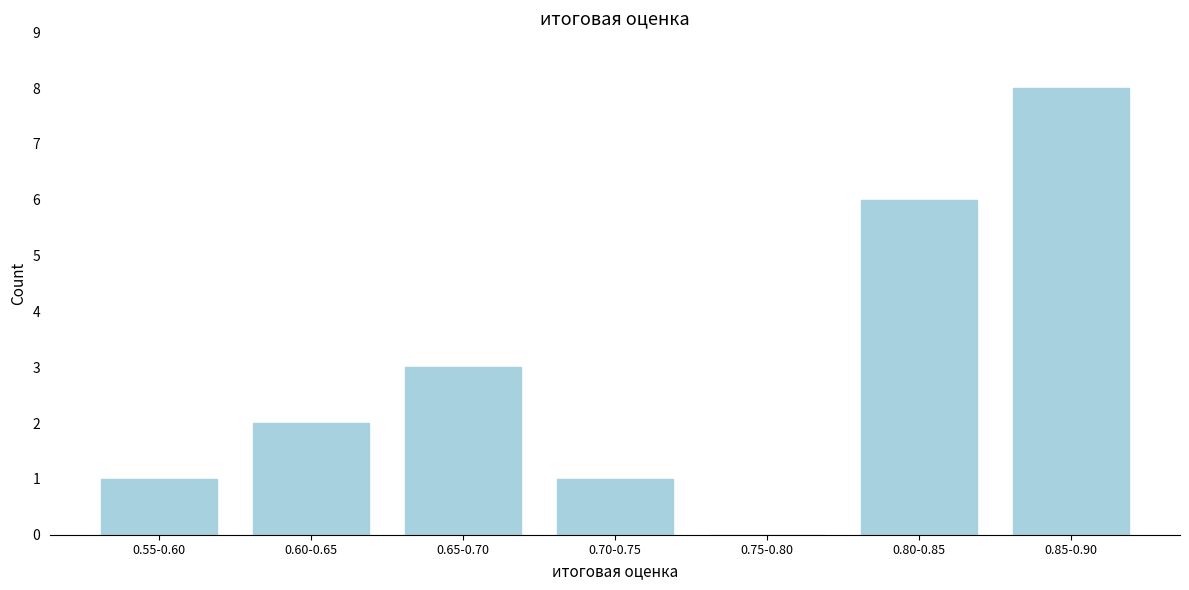

Reading right to left, what are all the values shown in this chart?

0.85-0.90=8	0.80-0.85=6	0.75-0.80=0	0.70-0.75=1	0.65-0.70=3	0.60-0.65=2	0.55-0.60=1